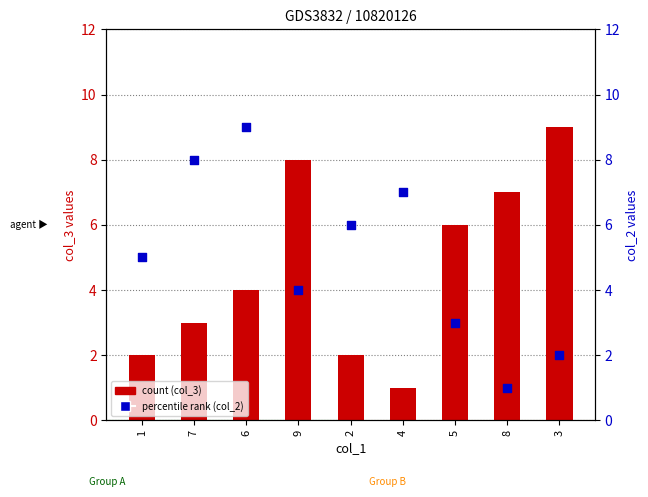

Which series contains the lowest Y value?

col_3